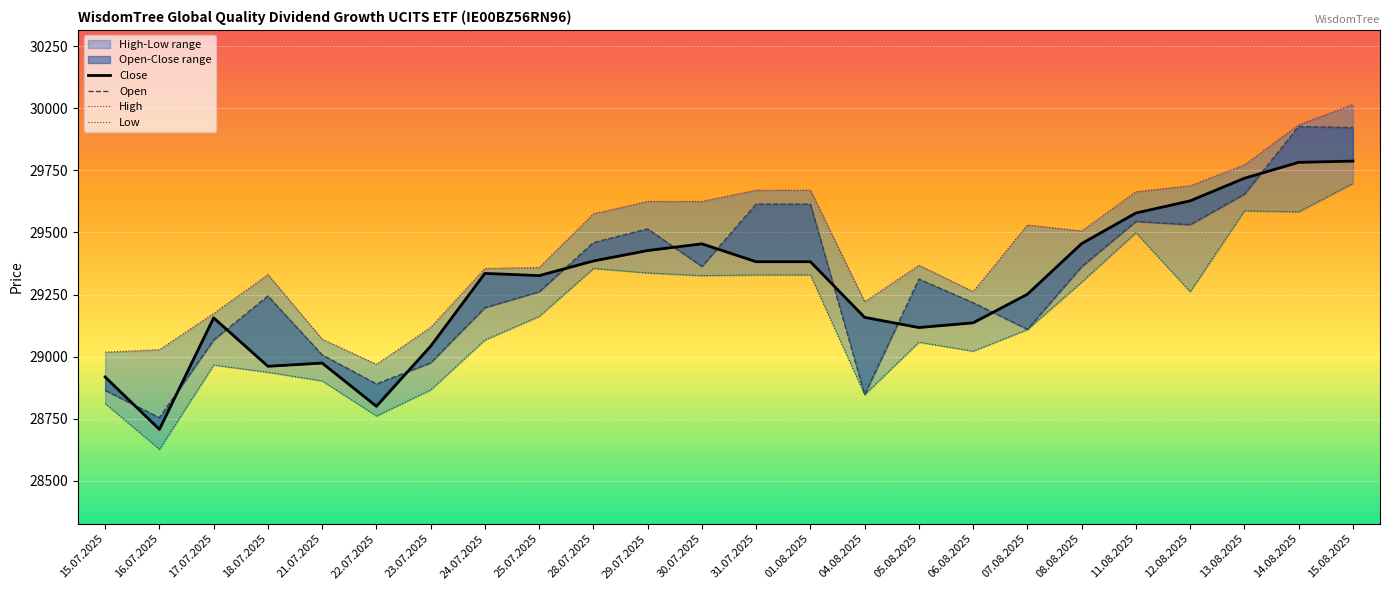

What is the average value of the Low series?

29156